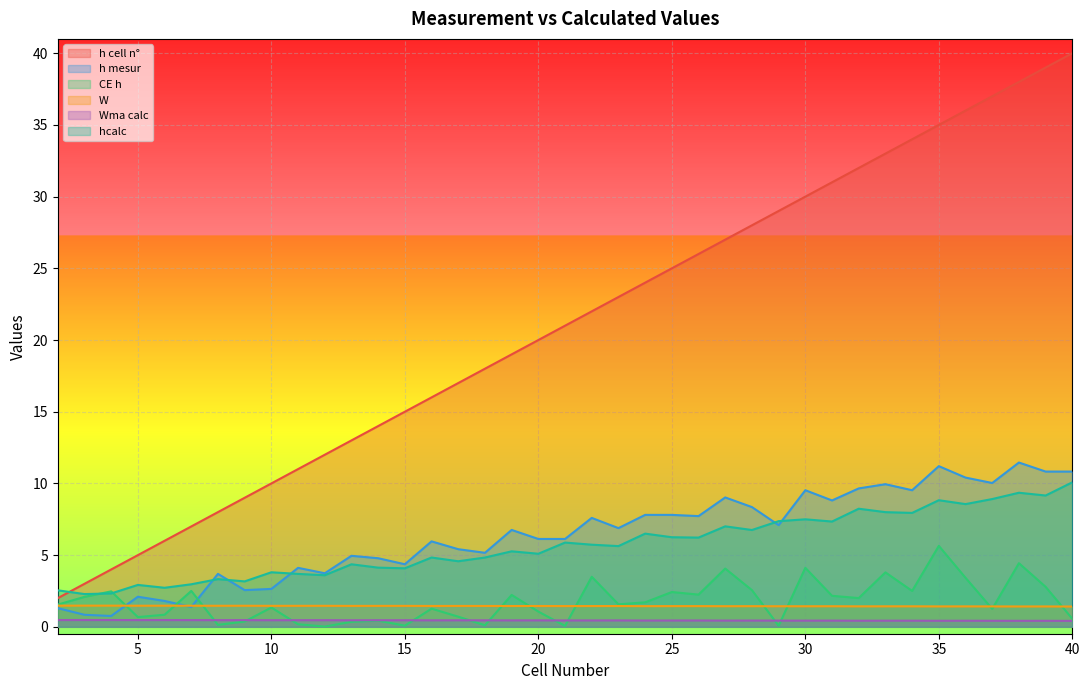

List the series in order of their peak value, lowest first.

Wma calc, W, CE h, hcalc, h mesur, h cell n°